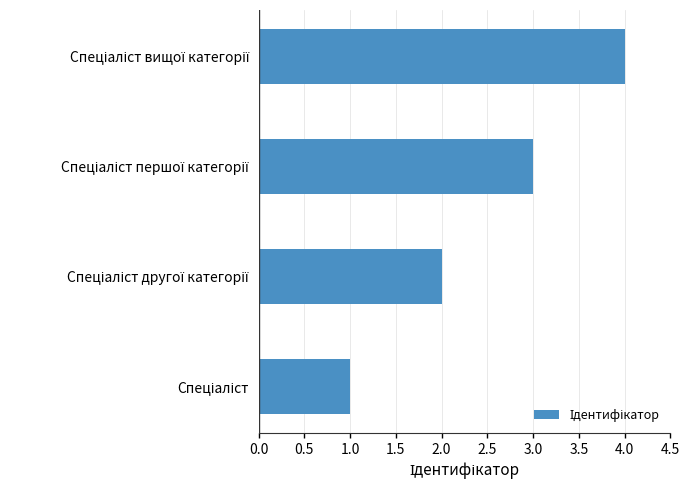

How many values are between 2 and 4?

3